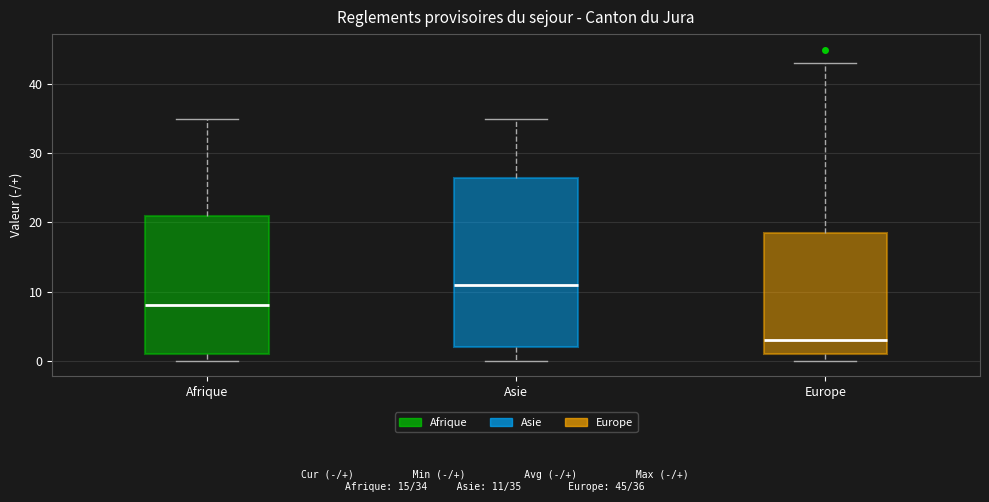

Reading left to right, transcribe this box plot: for each box, give where its median line is, the range the box spans, and where its two whiskers end, as read against the y-axis. The values are not printed on the chart, so give them approximately, as read against the axis.

Afrique: median 8, box 1 to 21, whiskers 0 to 35
Asie: median 11, box 2 to 27, whiskers 0 to 35
Europe: median 3, box 1 to 19, whiskers 0 to 43